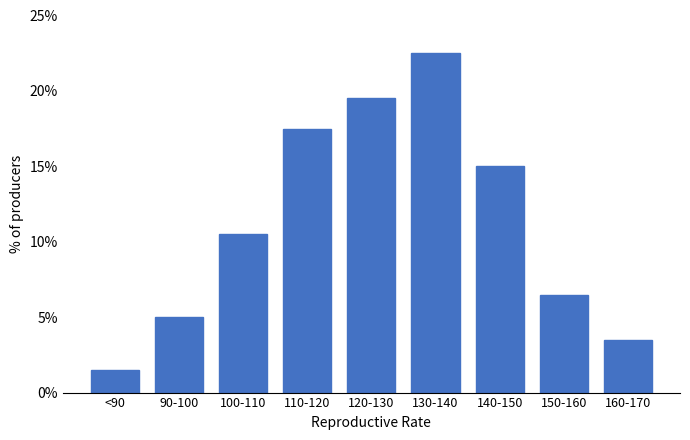

Reading left to right, extract all data points from this chart.

1.5	5.0	10.5	17.5	19.5	22.5	15.0	6.5	3.5